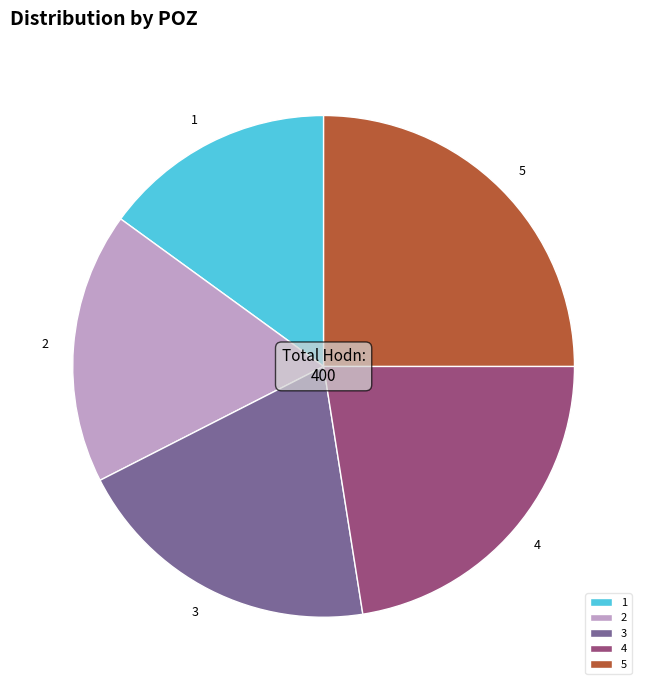

Does 4 account for over 50% of the chart?

No